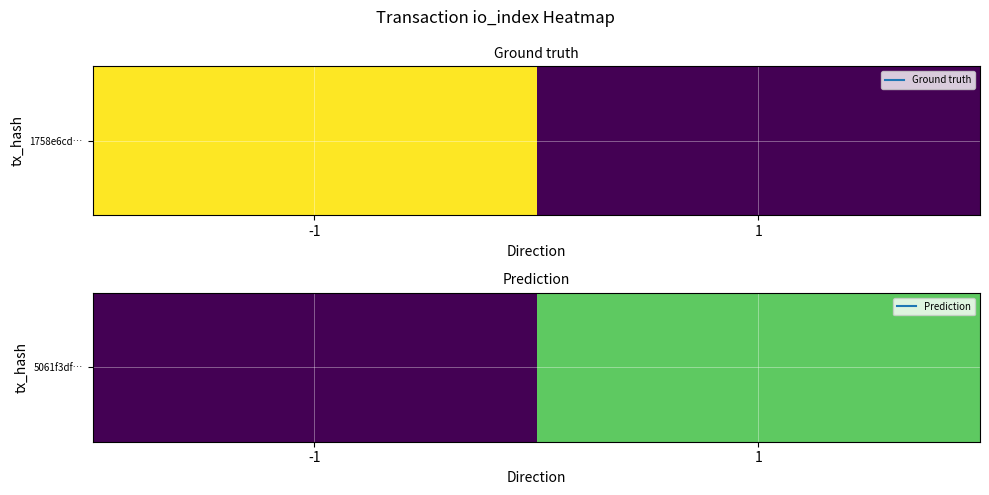

The chart shows a value of 3 at 1. True or false?

True